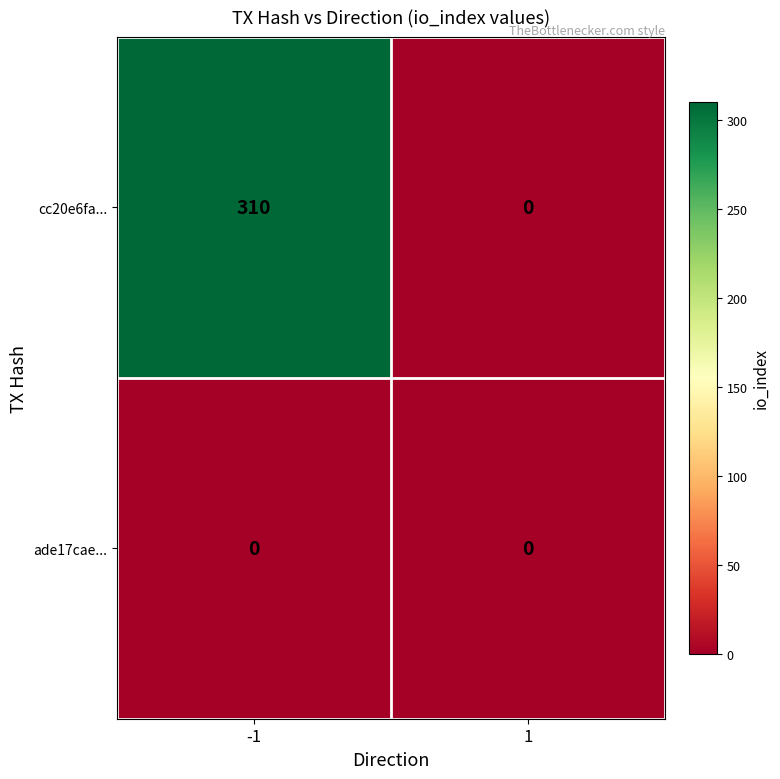

Which series changed the most between -1 and 1?

cc20e6fa...